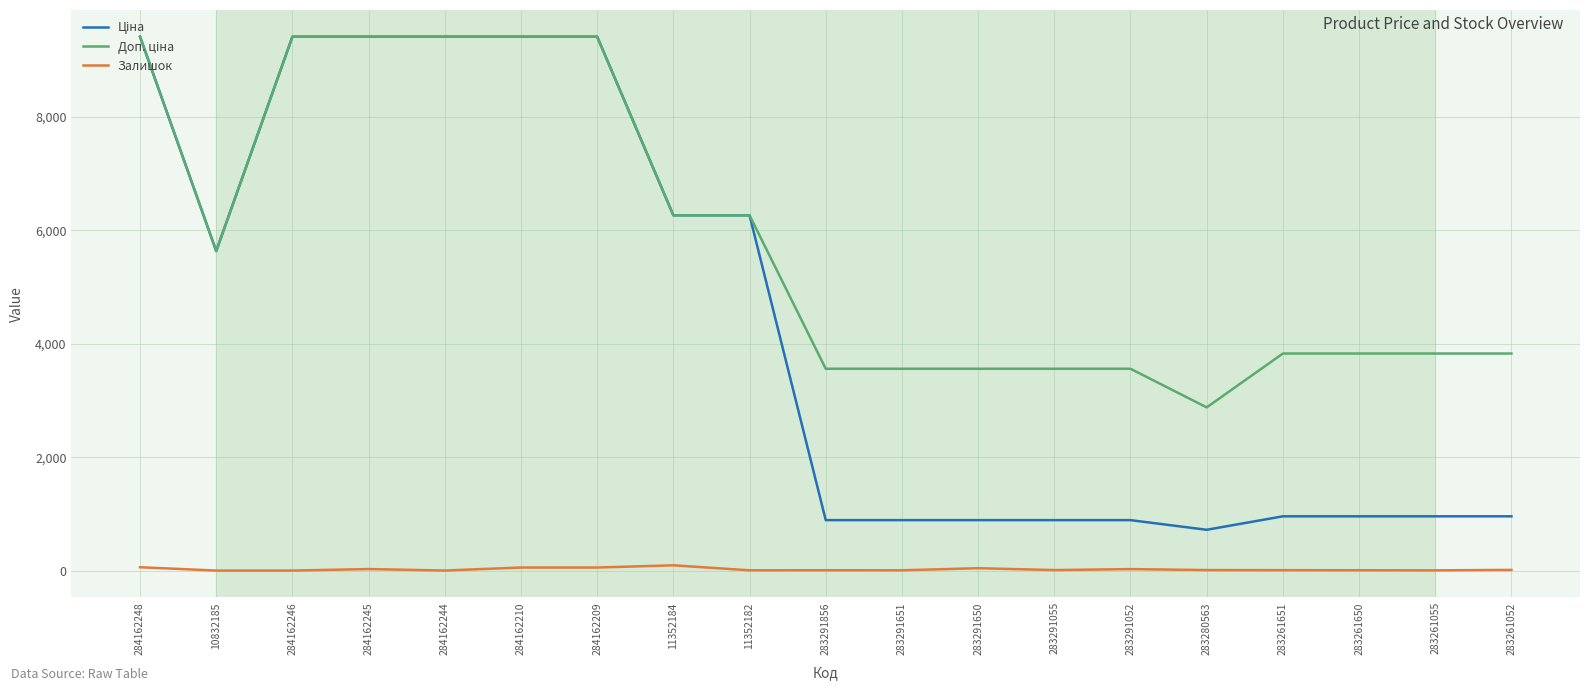

What is the difference between the highest and lowest values at 284162246?

9416.9